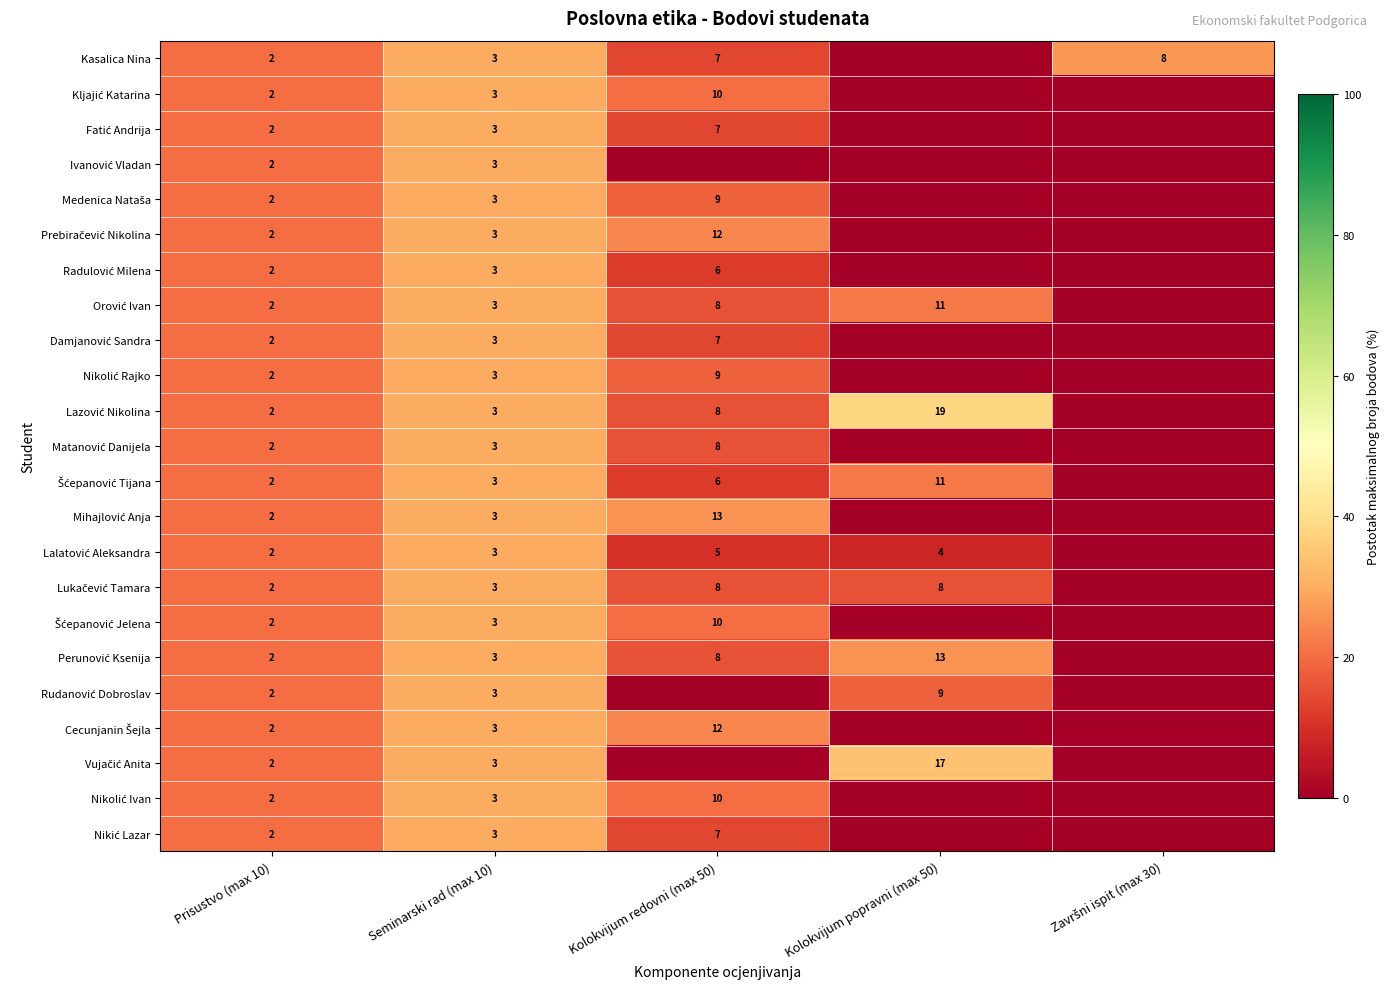

What is the total value across all series at Seminarski rad (max 10)?

69